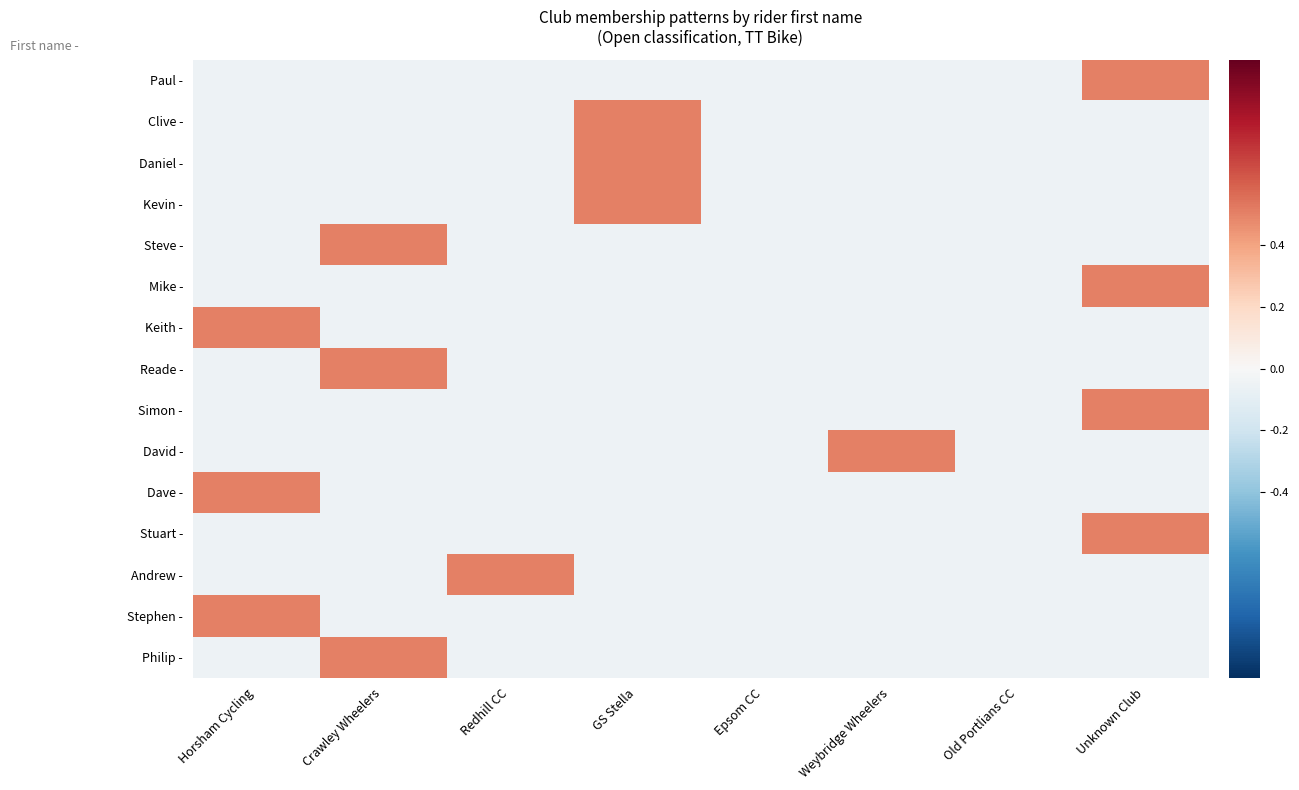

Reading left to right, list all the values displayed in this chart.

Paul -: Horsham Cycling=-0.1	Crawley Wheelers=-0.1	Redhill CC=-0.1	GS Stella=-0.1	Epsom CC=-0.1	Weybridge Wheelers=-0.1	Old Portlians CC=-0.1	Unknown Club=0.5
Clive -: Horsham Cycling=-0.1	Crawley Wheelers=-0.1	Redhill CC=-0.1	GS Stella=0.5	Epsom CC=-0.1	Weybridge Wheelers=-0.1	Old Portlians CC=-0.1	Unknown Club=-0.1
Daniel -: Horsham Cycling=-0.1	Crawley Wheelers=-0.1	Redhill CC=-0.1	GS Stella=0.5	Epsom CC=-0.1	Weybridge Wheelers=-0.1	Old Portlians CC=-0.1	Unknown Club=-0.1
Kevin -: Horsham Cycling=-0.1	Crawley Wheelers=-0.1	Redhill CC=-0.1	GS Stella=0.5	Epsom CC=-0.1	Weybridge Wheelers=-0.1	Old Portlians CC=-0.1	Unknown Club=-0.1
Steve -: Horsham Cycling=-0.1	Crawley Wheelers=0.5	Redhill CC=-0.1	GS Stella=-0.1	Epsom CC=-0.1	Weybridge Wheelers=-0.1	Old Portlians CC=-0.1	Unknown Club=-0.1
Mike -: Horsham Cycling=-0.1	Crawley Wheelers=-0.1	Redhill CC=-0.1	GS Stella=-0.1	Epsom CC=-0.1	Weybridge Wheelers=-0.1	Old Portlians CC=-0.1	Unknown Club=0.5
Keith -: Horsham Cycling=0.5	Crawley Wheelers=-0.1	Redhill CC=-0.1	GS Stella=-0.1	Epsom CC=-0.1	Weybridge Wheelers=-0.1	Old Portlians CC=-0.1	Unknown Club=-0.1
Reade -: Horsham Cycling=-0.1	Crawley Wheelers=0.5	Redhill CC=-0.1	GS Stella=-0.1	Epsom CC=-0.1	Weybridge Wheelers=-0.1	Old Portlians CC=-0.1	Unknown Club=-0.1
Simon -: Horsham Cycling=-0.1	Crawley Wheelers=-0.1	Redhill CC=-0.1	GS Stella=-0.1	Epsom CC=-0.1	Weybridge Wheelers=-0.1	Old Portlians CC=-0.1	Unknown Club=0.5
David -: Horsham Cycling=-0.1	Crawley Wheelers=-0.1	Redhill CC=-0.1	GS Stella=-0.1	Epsom CC=-0.1	Weybridge Wheelers=0.5	Old Portlians CC=-0.1	Unknown Club=-0.1
Dave -: Horsham Cycling=0.5	Crawley Wheelers=-0.1	Redhill CC=-0.1	GS Stella=-0.1	Epsom CC=-0.1	Weybridge Wheelers=-0.1	Old Portlians CC=-0.1	Unknown Club=-0.1
Stuart -: Horsham Cycling=-0.1	Crawley Wheelers=-0.1	Redhill CC=-0.1	GS Stella=-0.1	Epsom CC=-0.1	Weybridge Wheelers=-0.1	Old Portlians CC=-0.1	Unknown Club=0.5
Andrew -: Horsham Cycling=-0.1	Crawley Wheelers=-0.1	Redhill CC=0.5	GS Stella=-0.1	Epsom CC=-0.1	Weybridge Wheelers=-0.1	Old Portlians CC=-0.1	Unknown Club=-0.1
Stephen -: Horsham Cycling=0.5	Crawley Wheelers=-0.1	Redhill CC=-0.1	GS Stella=-0.1	Epsom CC=-0.1	Weybridge Wheelers=-0.1	Old Portlians CC=-0.1	Unknown Club=-0.1
Philip -: Horsham Cycling=-0.1	Crawley Wheelers=0.5	Redhill CC=-0.1	GS Stella=-0.1	Epsom CC=-0.1	Weybridge Wheelers=-0.1	Old Portlians CC=-0.1	Unknown Club=-0.1